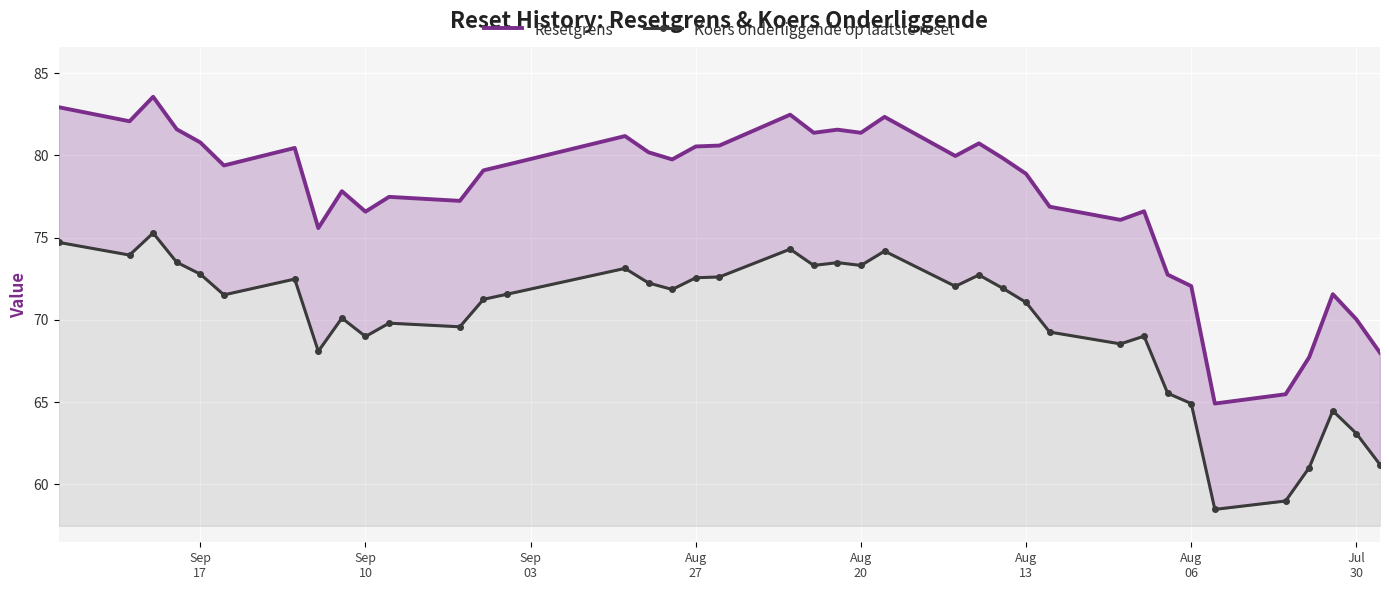

What is the difference between the maximum and minimum values in the Resetgrens series?

18.6